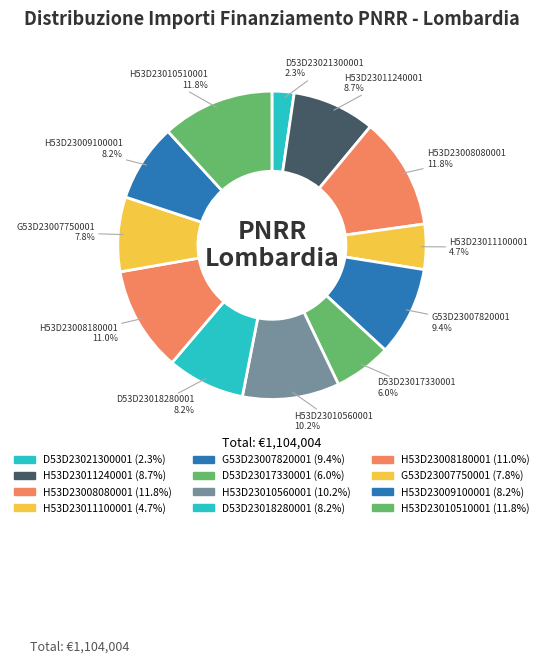

What is the ratio of the value at H53D23008180001 to the value at H53D23010510001?

0.9